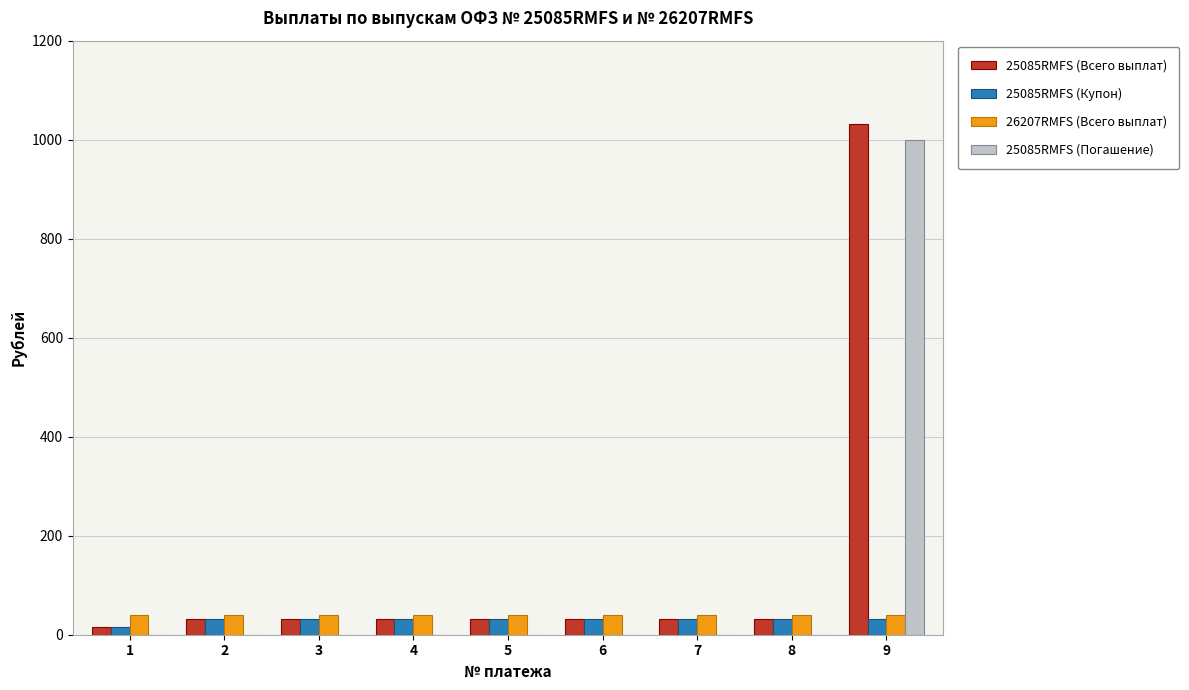

At which category is the sum across all series the highest?

9